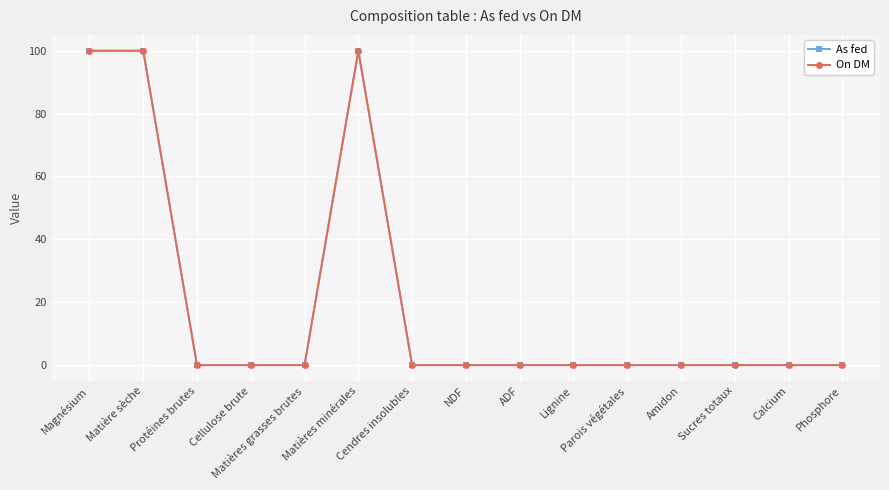

What value does the As fed series have at Matière sèche?

99.9